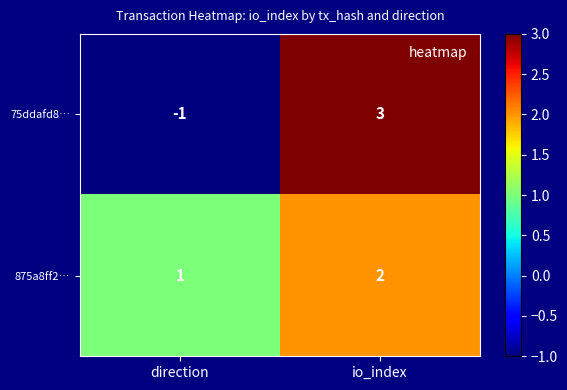

At which category is the sum across all series the highest?

io_index